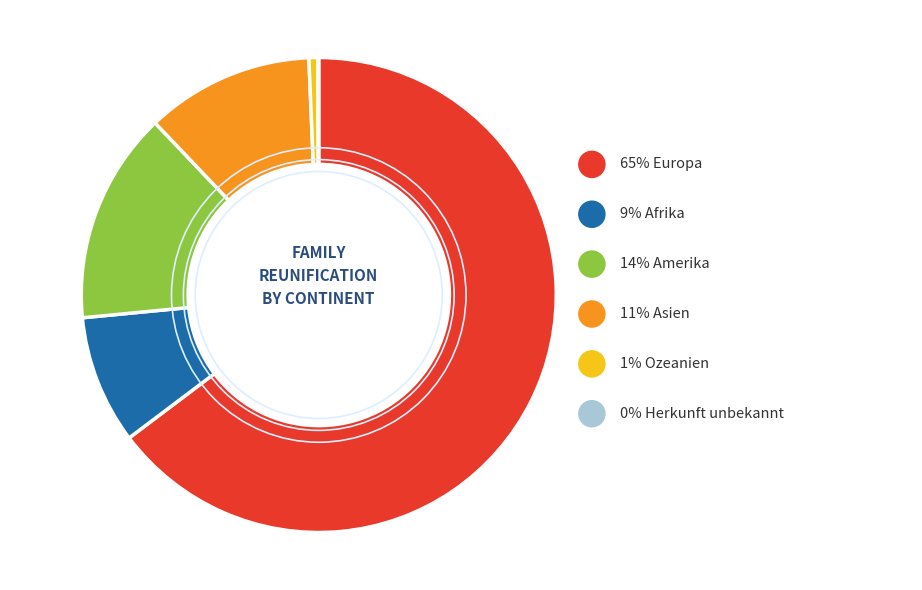

To the nearest percent, what percentage of the pie is Ozeanien?

1%